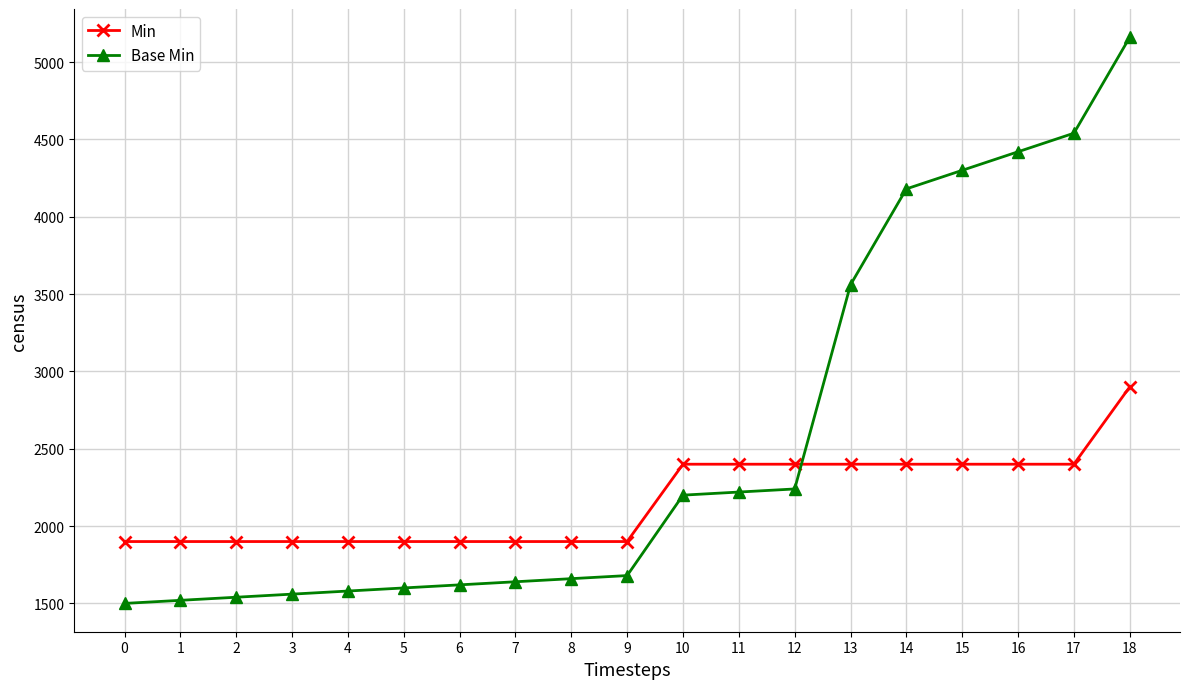

How many values in the Min series exceed 1900?

9